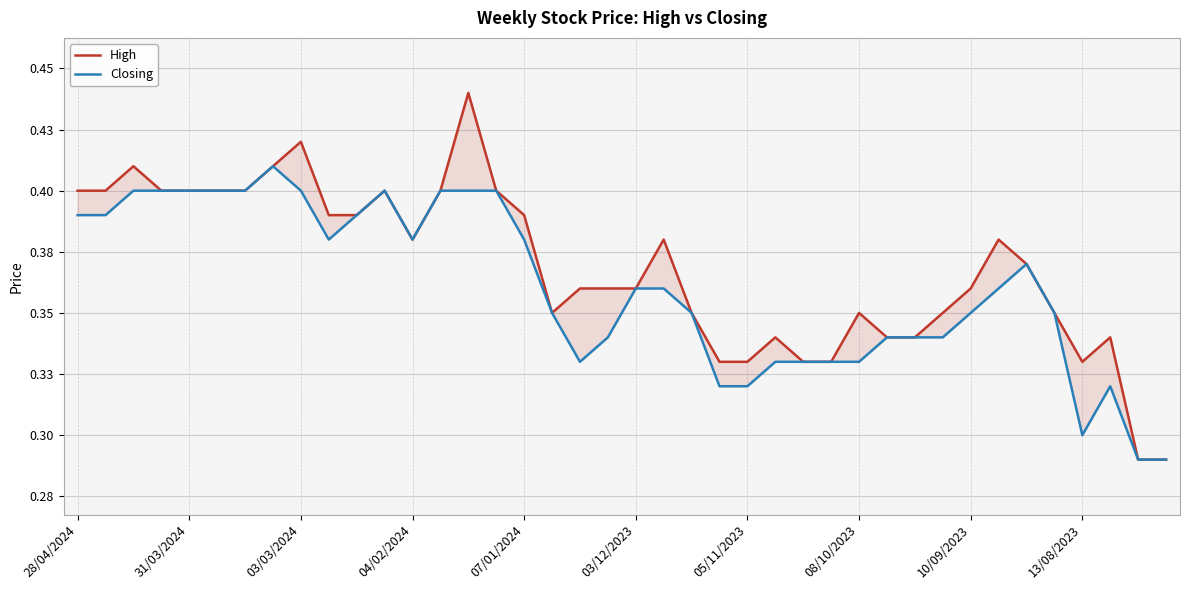

True or false: High has more than 2 interior local peaks.

True